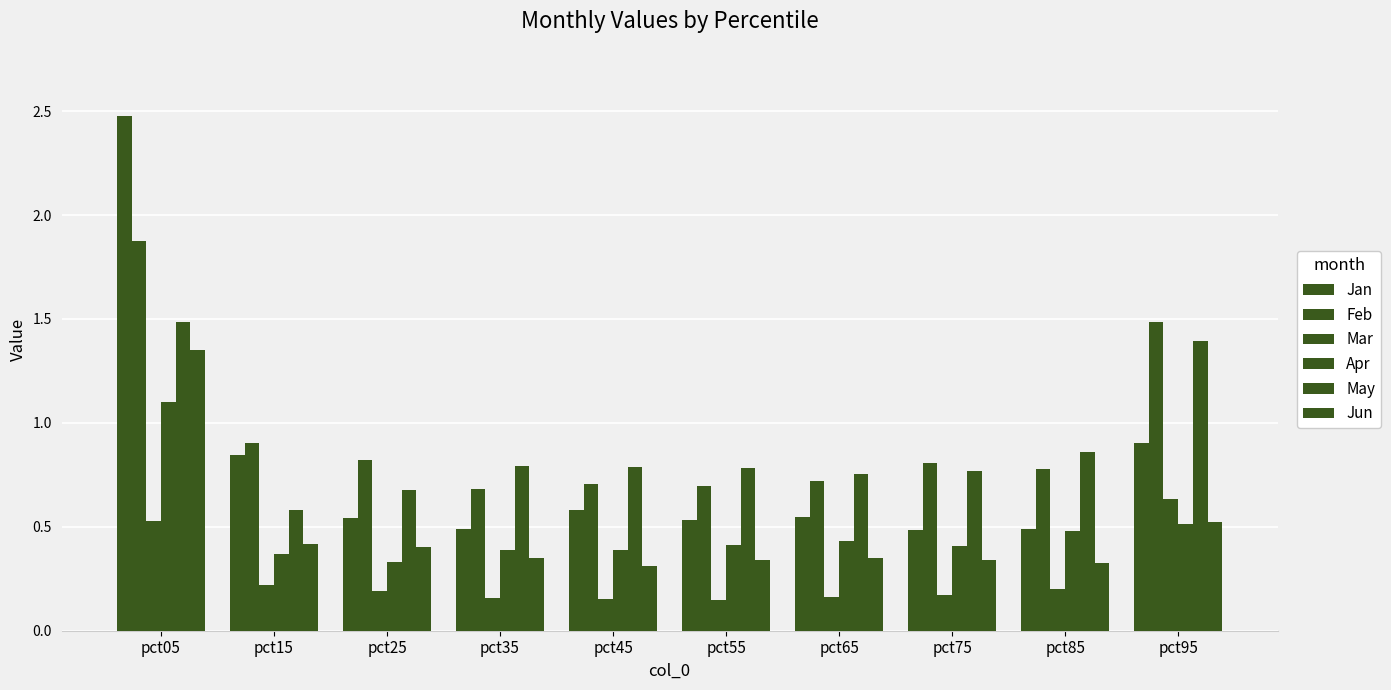

Does the chart contain stacked bars?

No